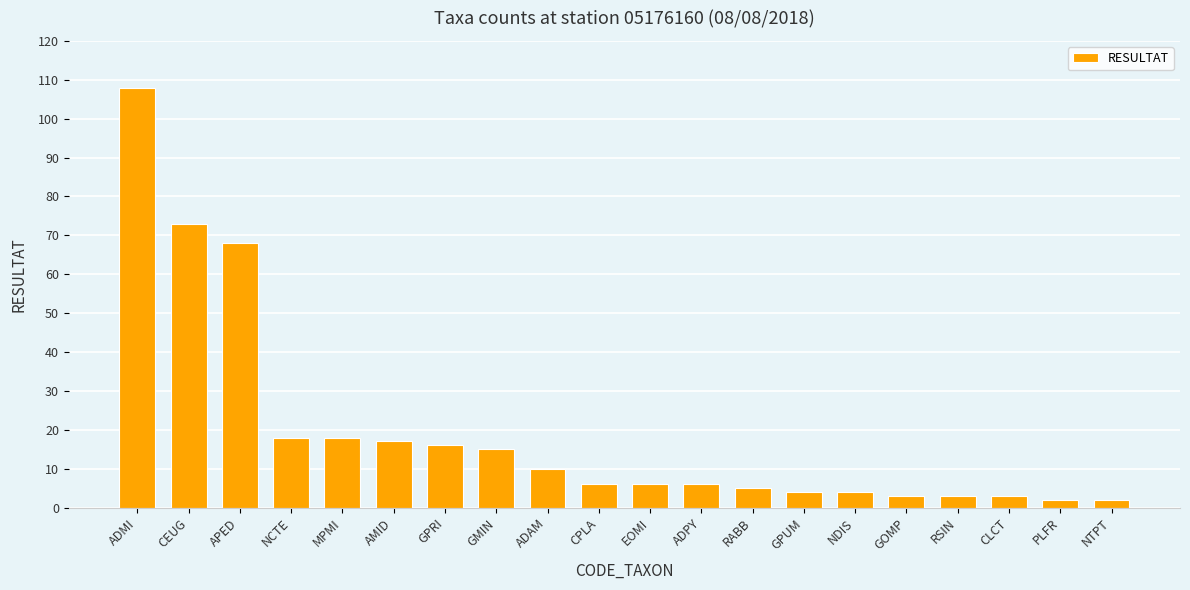

Reading left to right, list all the values displayed in this chart.

ADMI=108	CEUG=73	APED=68	NCTE=18	MPMI=18	AMID=17	GPRI=16	GMIN=15	ADAM=10	CPLA=6	EOMI=6	ADPY=6	RABB=5	GPUM=4	NDIS=4	GOMP=3	RSIN=3	CLCT=3	PLFR=2	NTPT=2